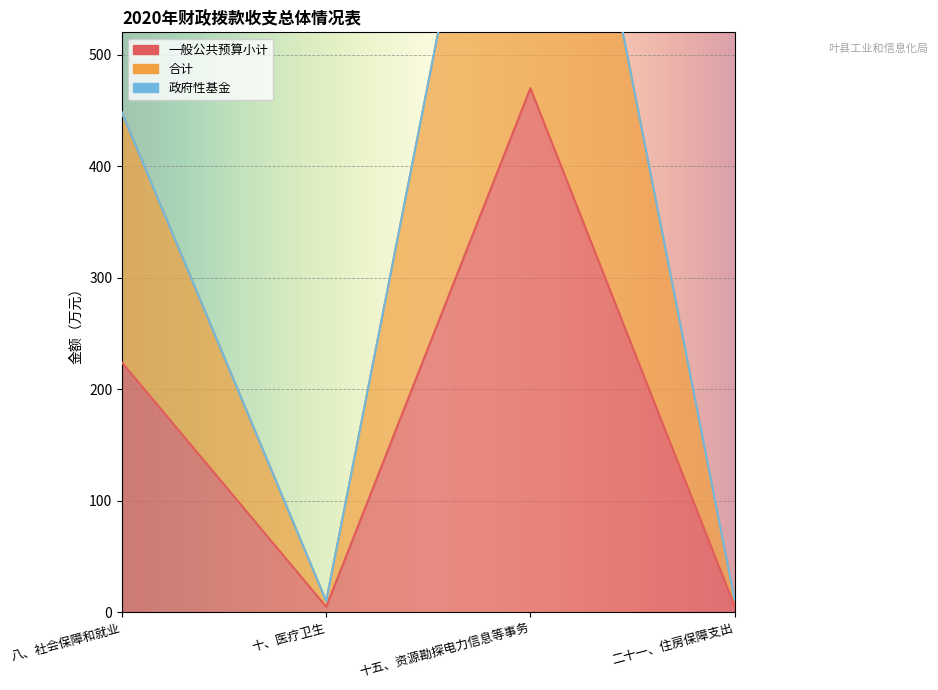

Is it true that 一般公共预算小计 equals 3.6 at 二十一、住房保障支出?

False